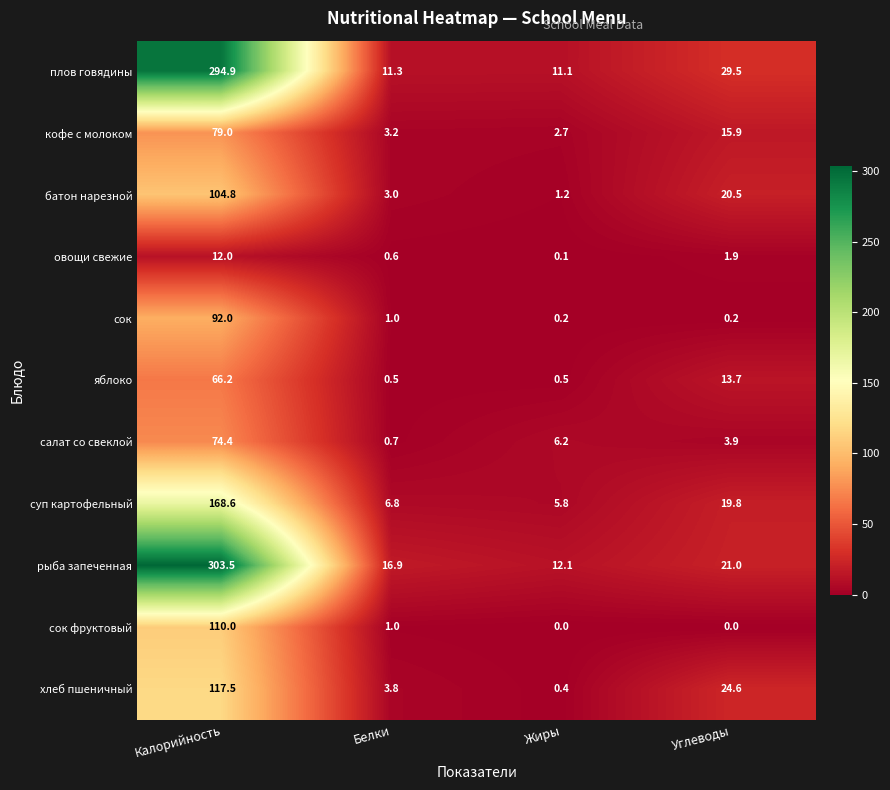

What is the minimum value for кофе с молоком?

2.7